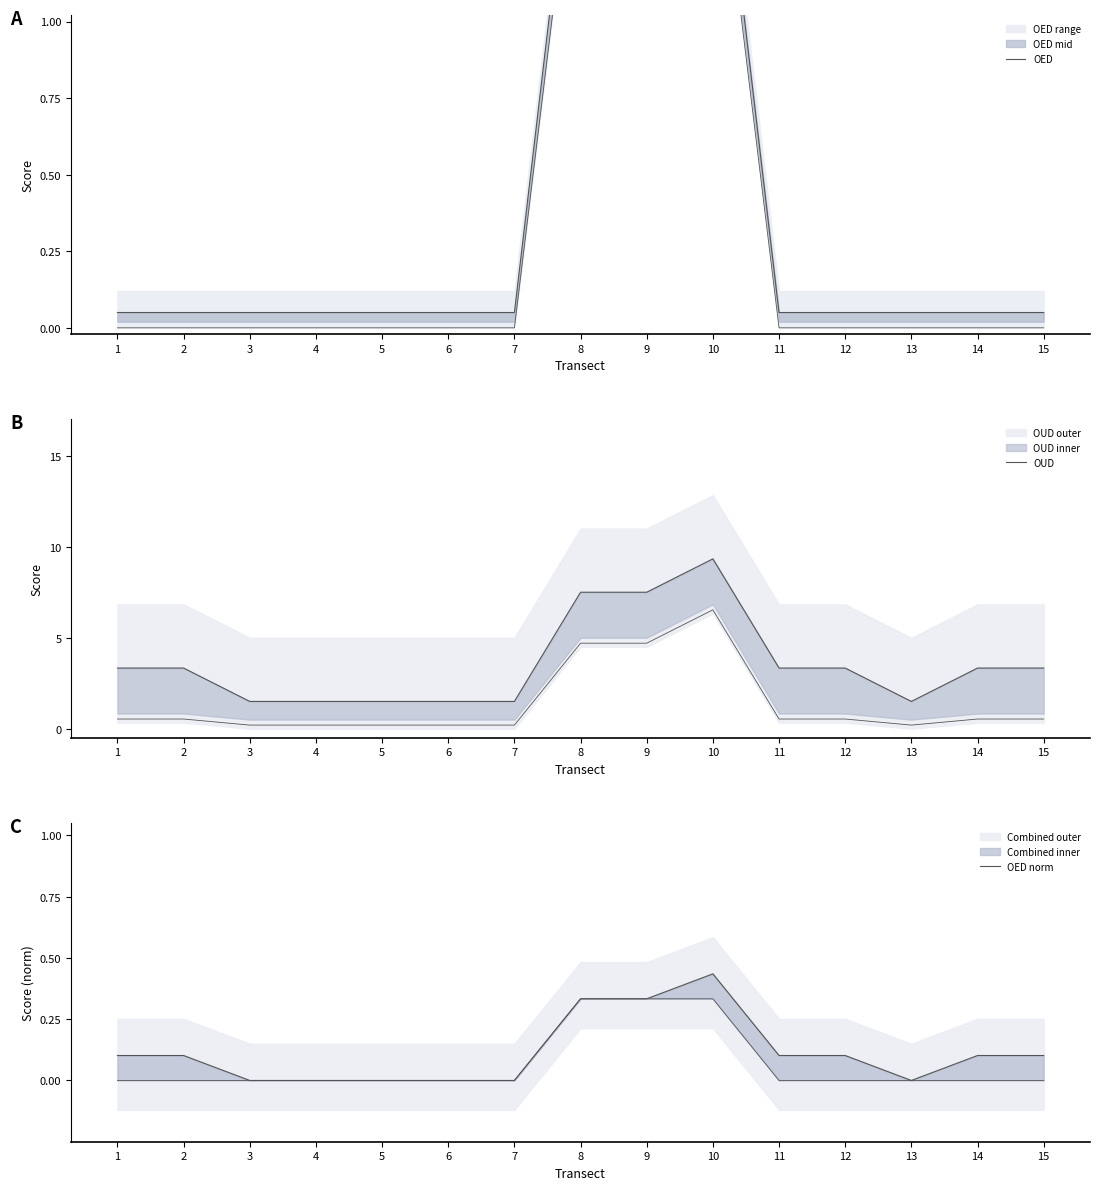

What is the difference between the highest and lowest values at 12?

3.3